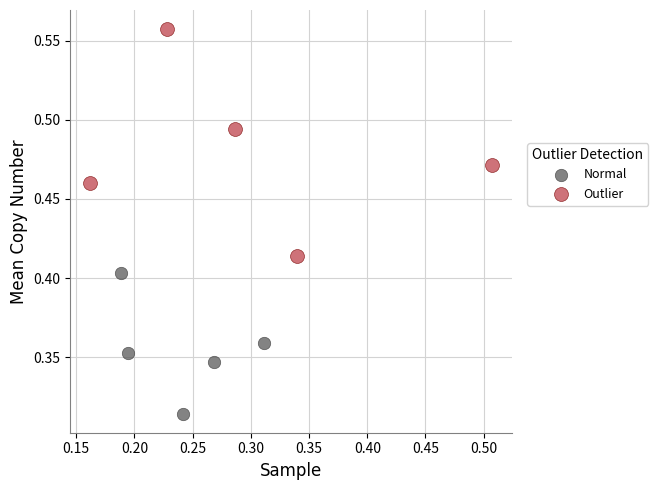

Which series has the largest Y range (max minus min)?

Outlier